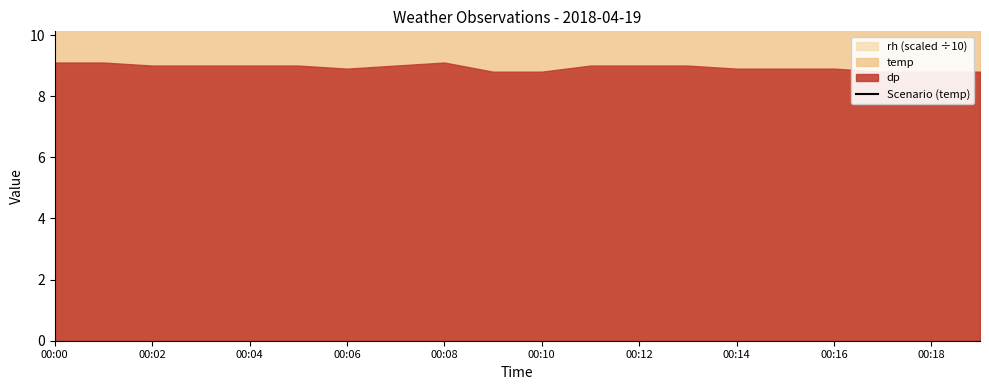

Which category has the lowest value across all series?

17